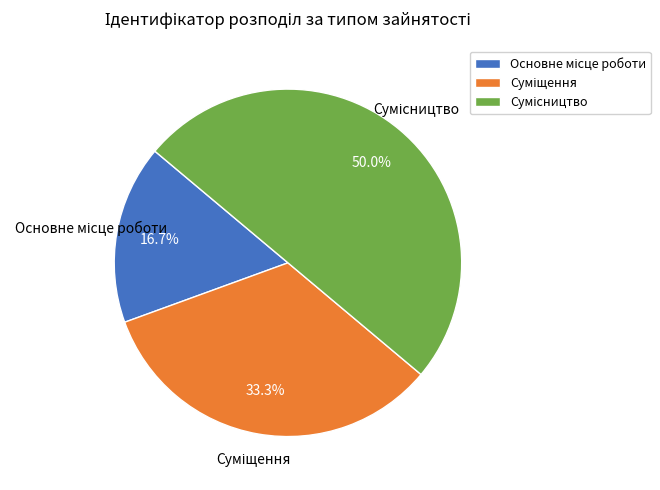

What is the total percentage of Сумісництво and Суміщення?

83.3%